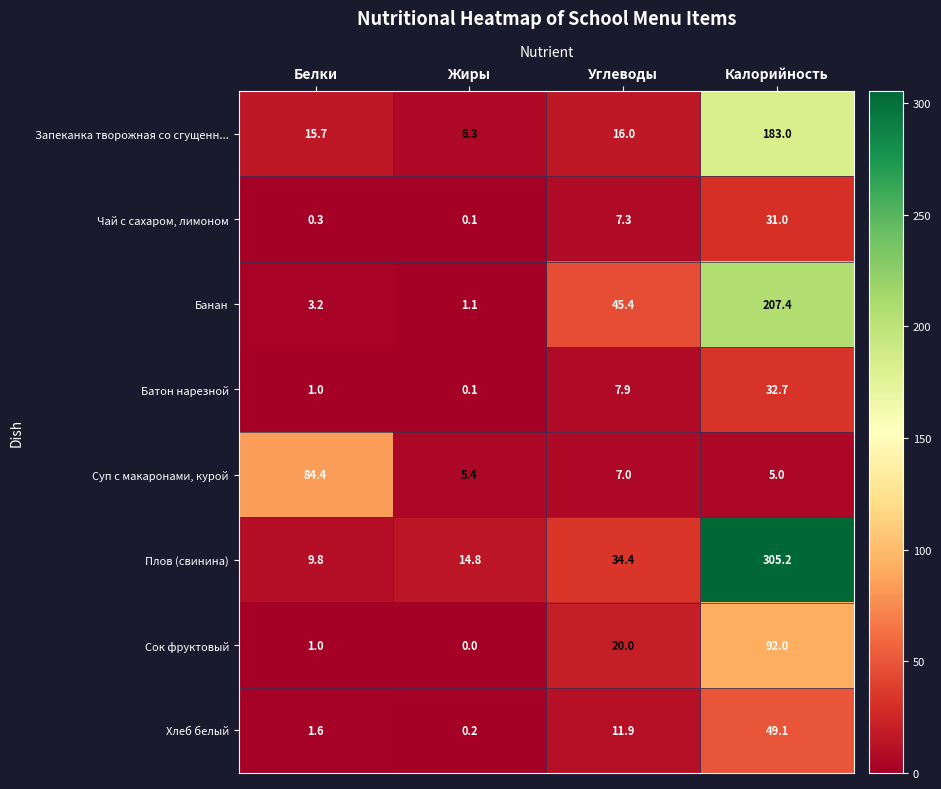

Where is Запеканка творожная со сгущенн... nearest to the value 94?

Углеводы